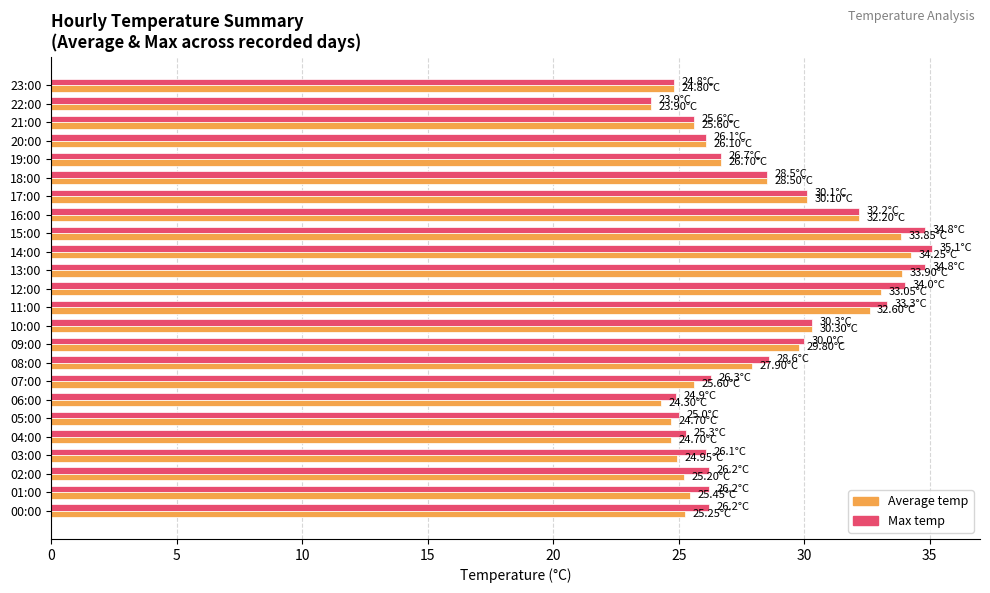

What is the difference between the maximum and minimum values in the Max temp series?

11.2